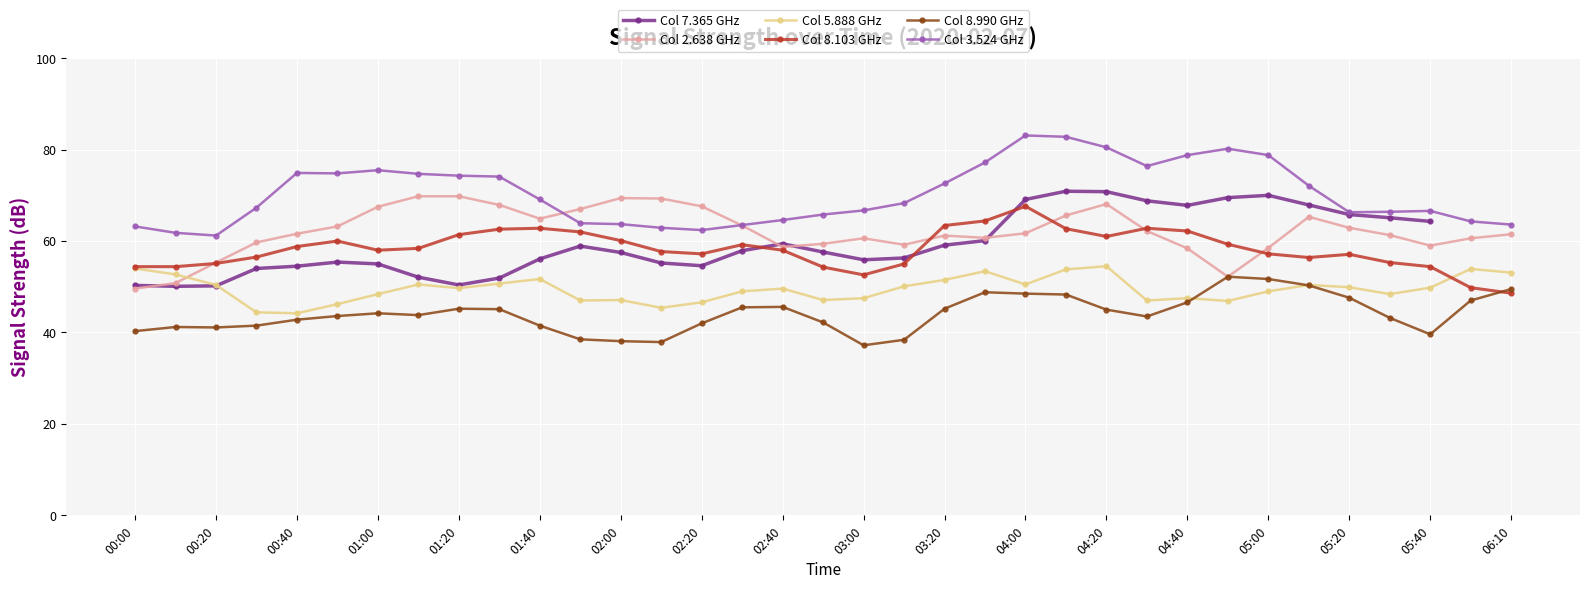

Is it true that Col 3.524 GHz equals 28.8 at 01:40?

False